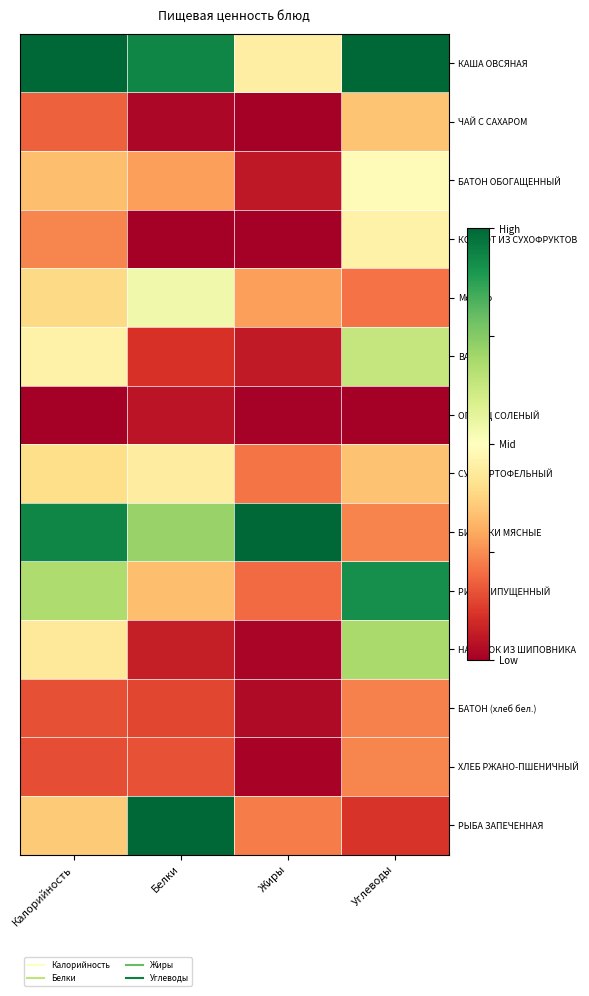

What is the total value across all series at Белки?

4.8